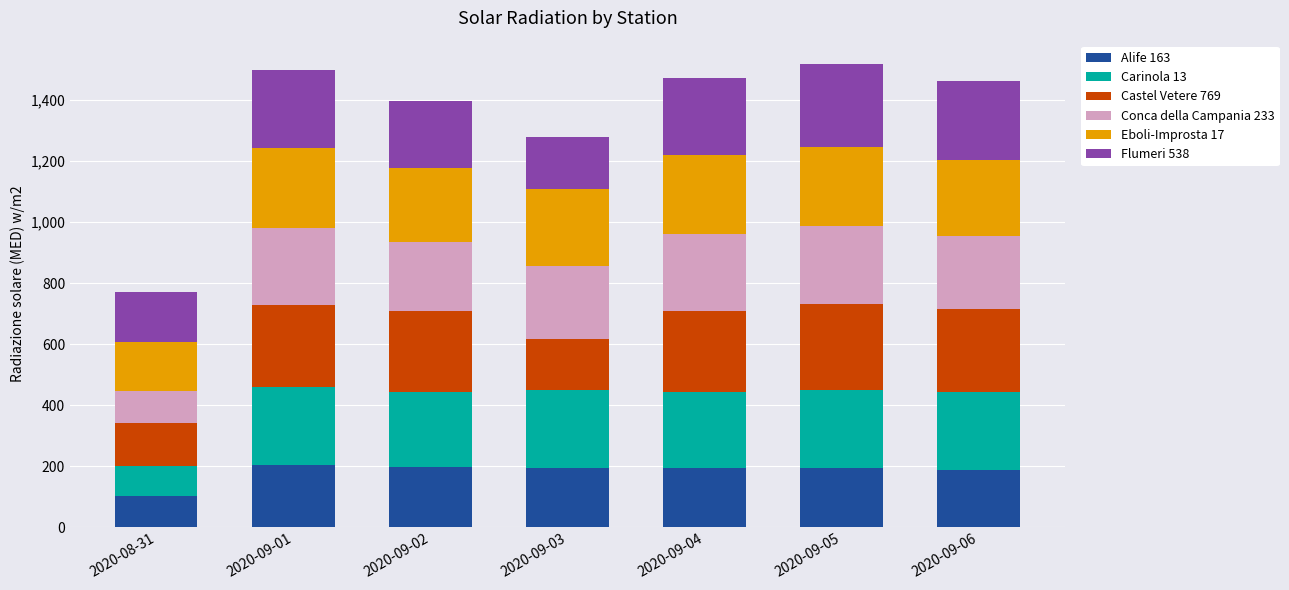

What is the sum of all Alife 163 values?

1275.4